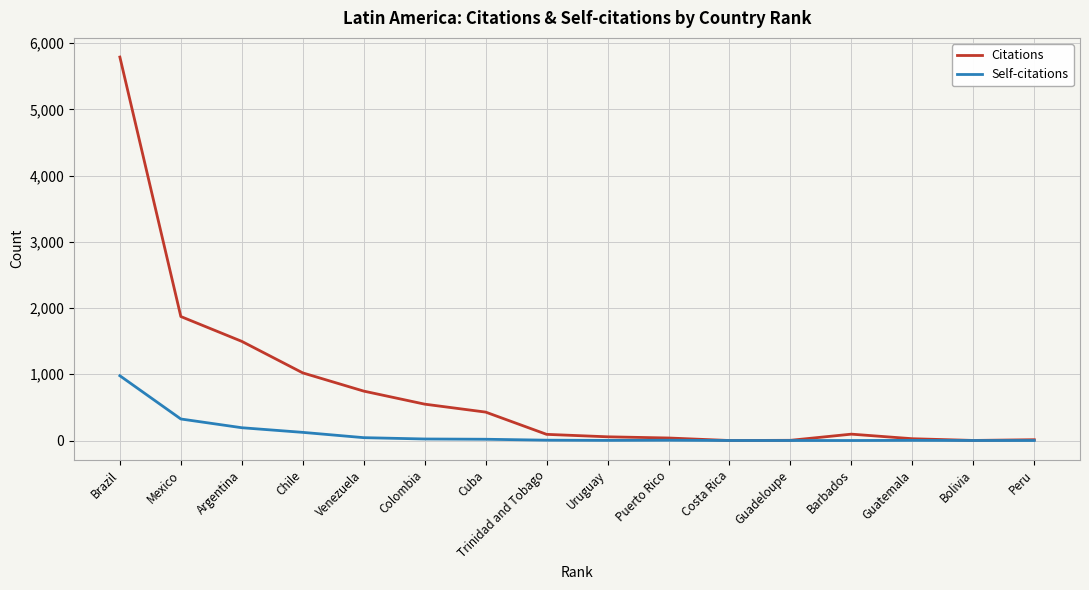

Between Mexico and Peru, which series saw the biggest shift?

Citations